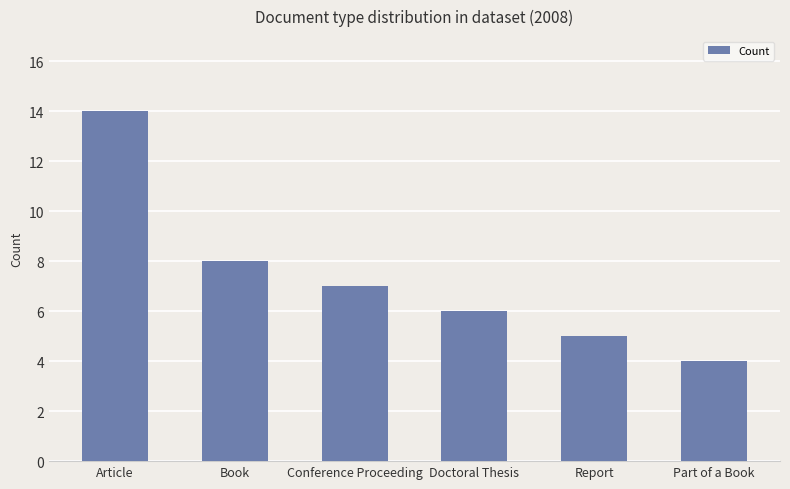

What is the smallest value displayed?

4